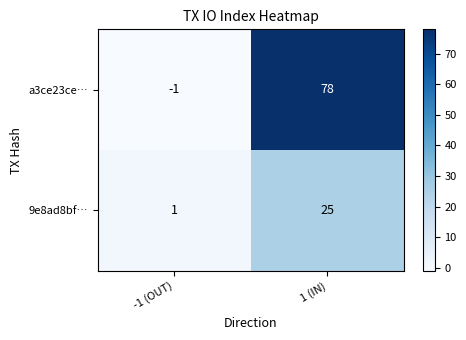

Reading right to left, what are all the values shown in this chart?

a3ce23ce…: 1 (IN)=78	-1 (OUT)=-1
9e8ad8bf…: 1 (IN)=25	-1 (OUT)=1